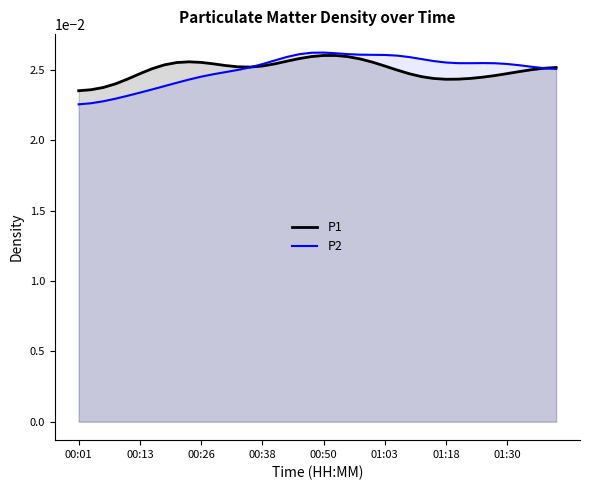

The value of P1 at 38 is 0.0. True or false?

True